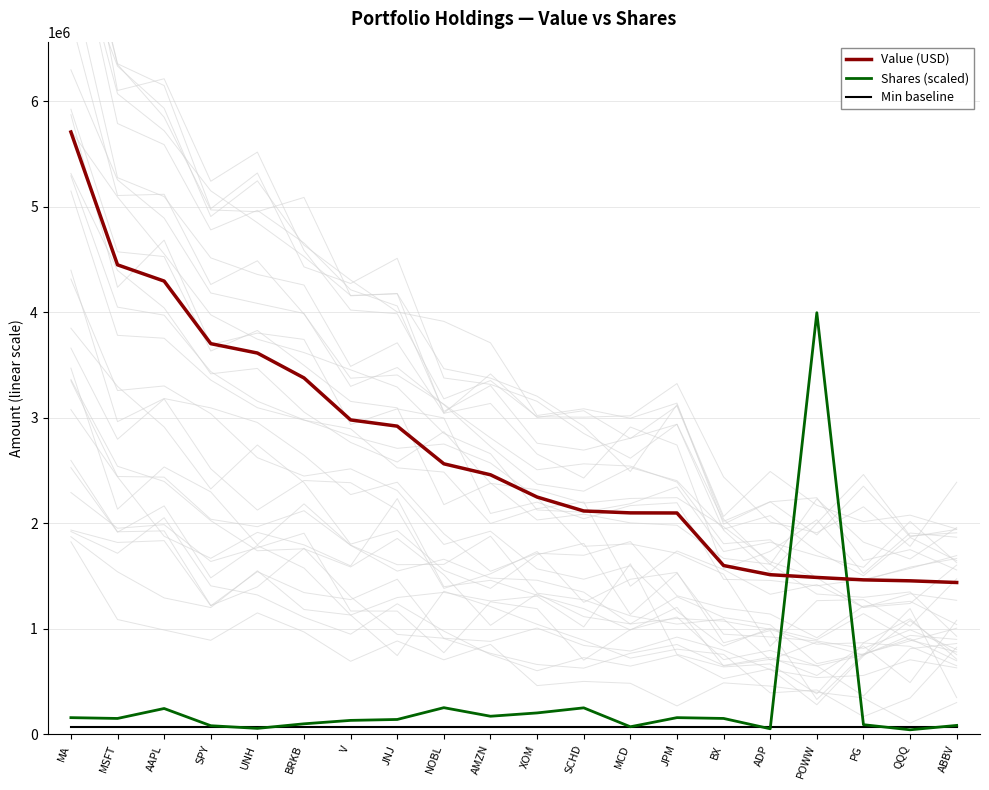

Between MSFT and UNH, which series saw the biggest shift?

Value (USD)